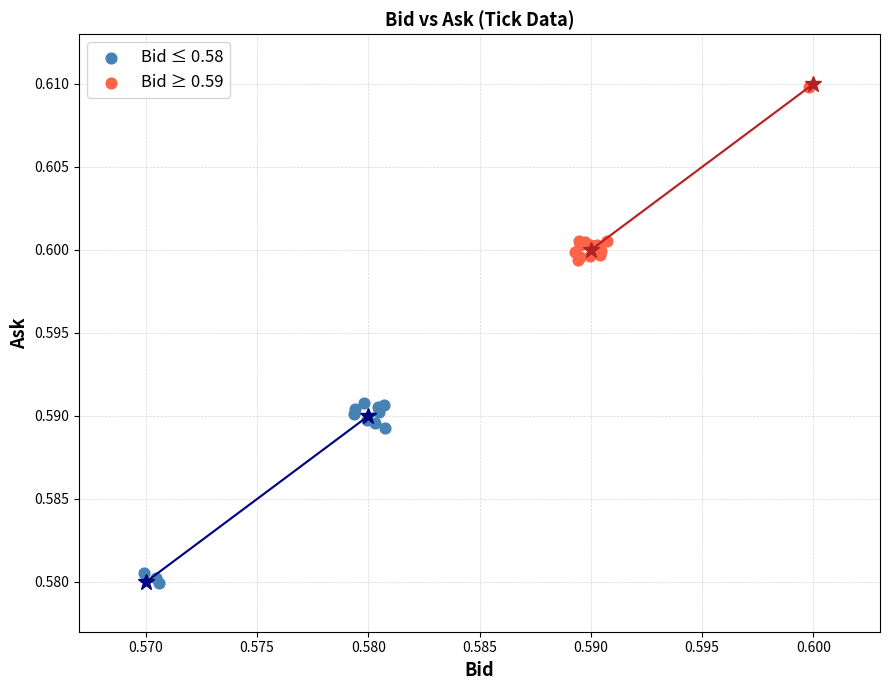

Which series contains the highest Y value?

Bid ≥ 0.59